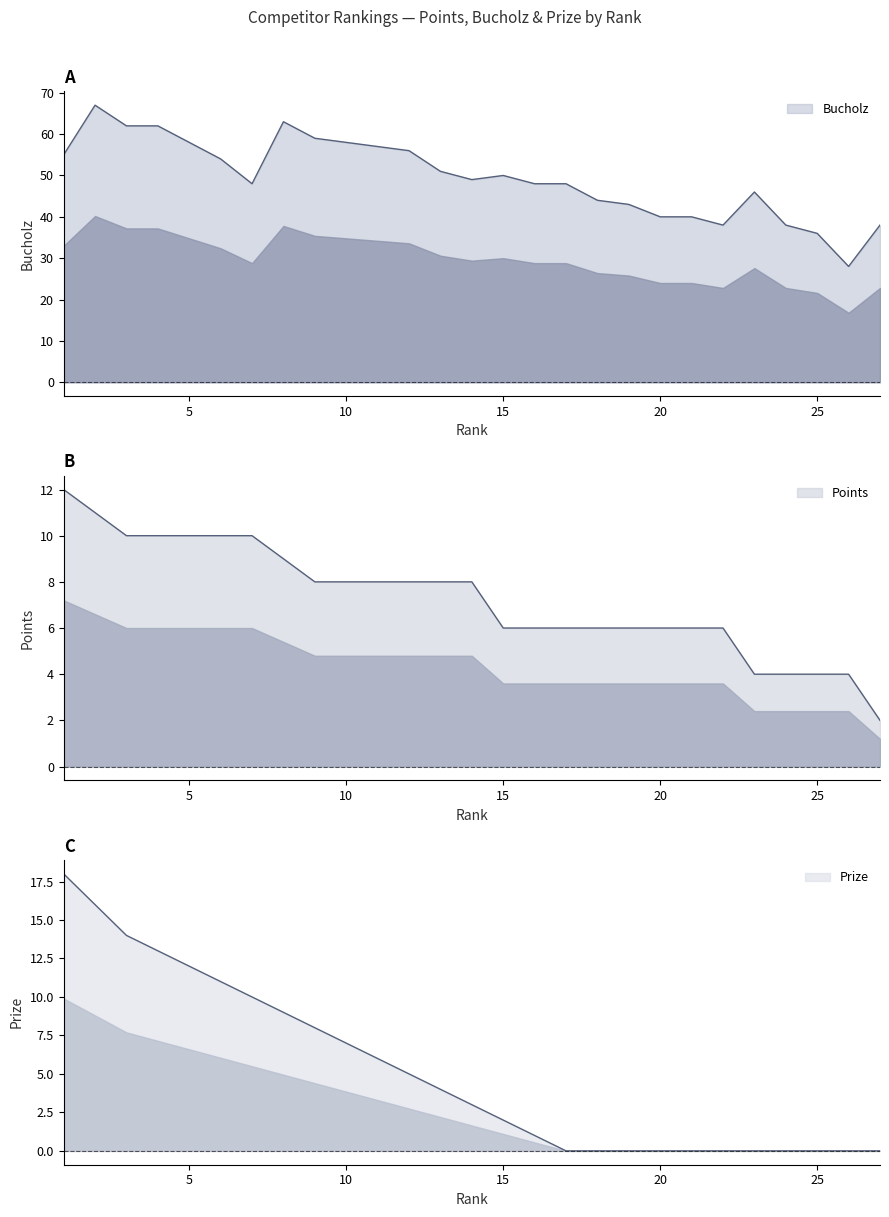

Is the value of Points at 3 greater than the value of Prize at 15?

Yes